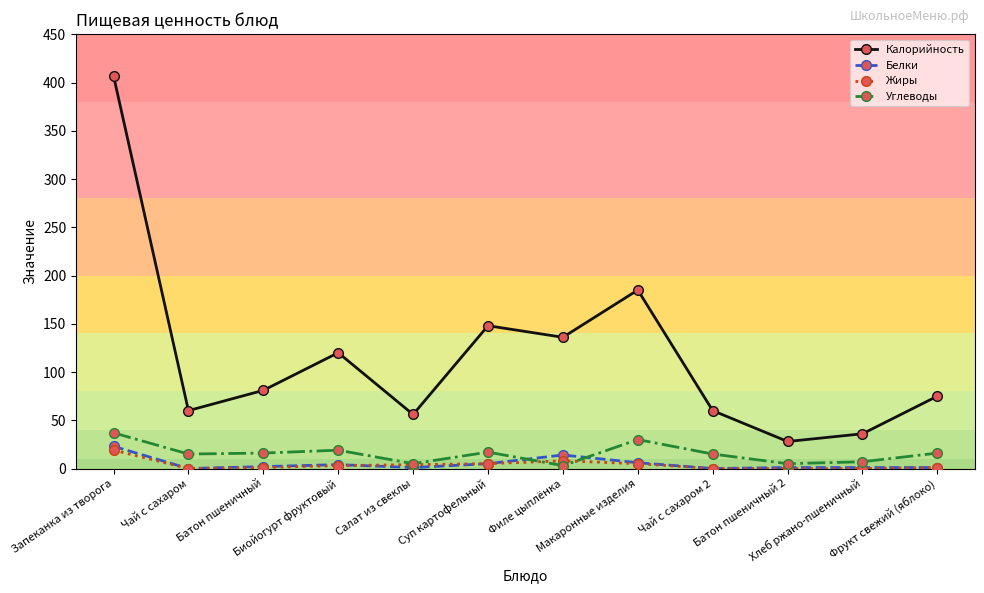

Which series has the largest total across all categories?

Калорийность